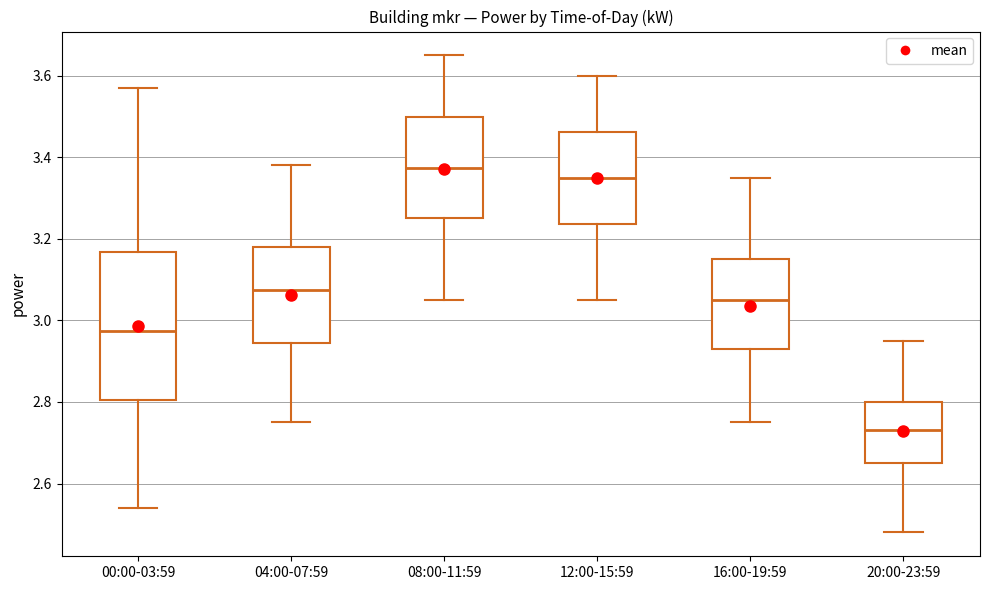

Which box has the lowest median line?

20:00-23:59